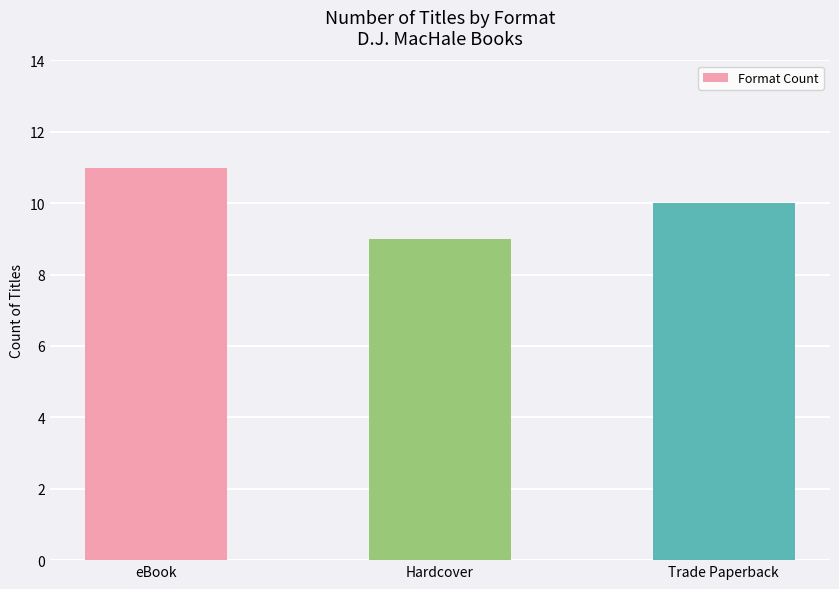

What is the change in value from eBook to Trade Paperback?

-1